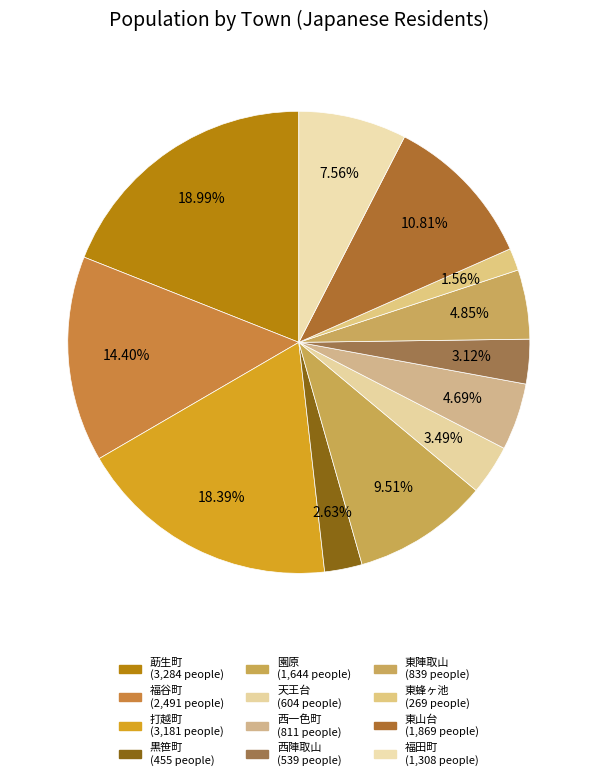

Which category has the smallest portion of the pie?

東蜂ヶ池